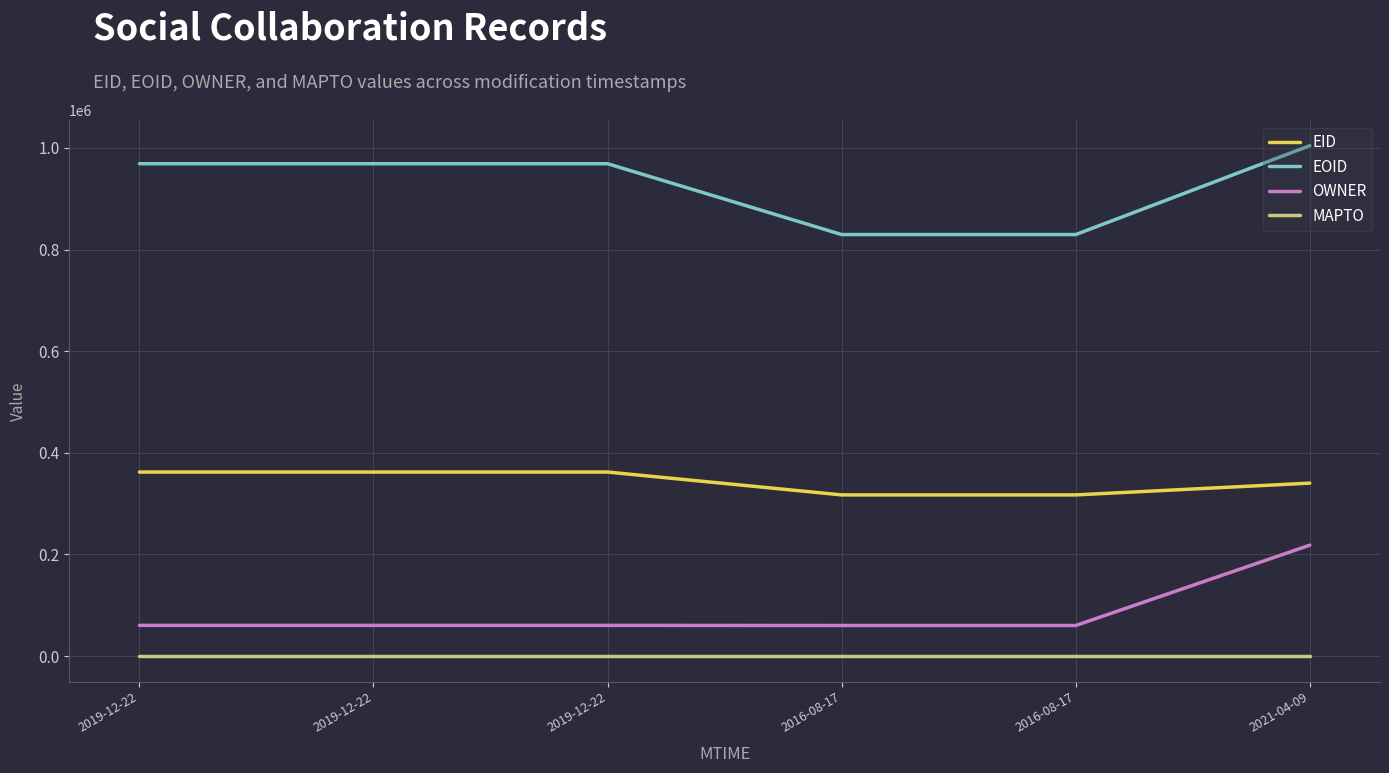

How many lines are shown in the chart?

4